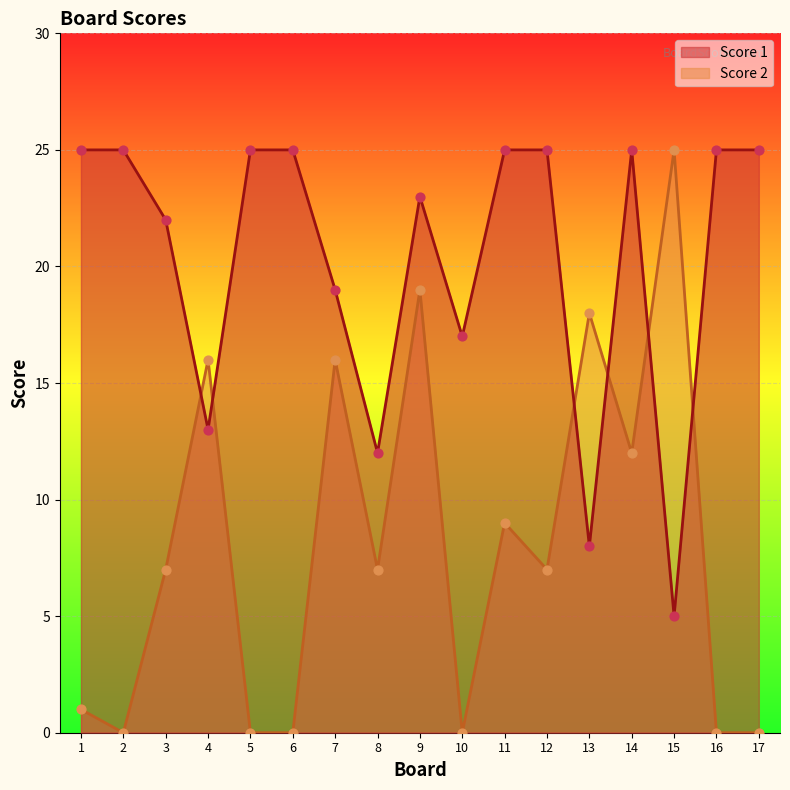

What are all the series names shown in the legend?

Score 1, Score 2